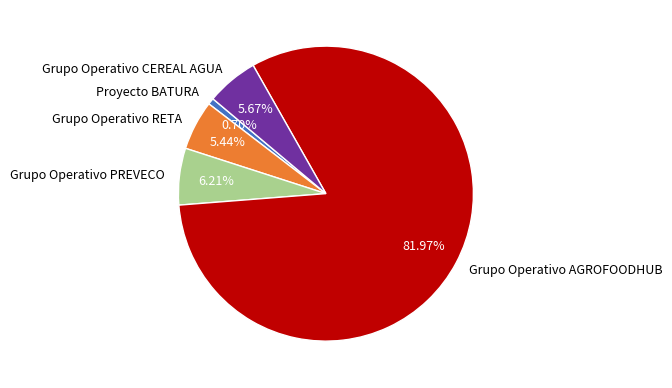

Count the number of slices in the pie.

5